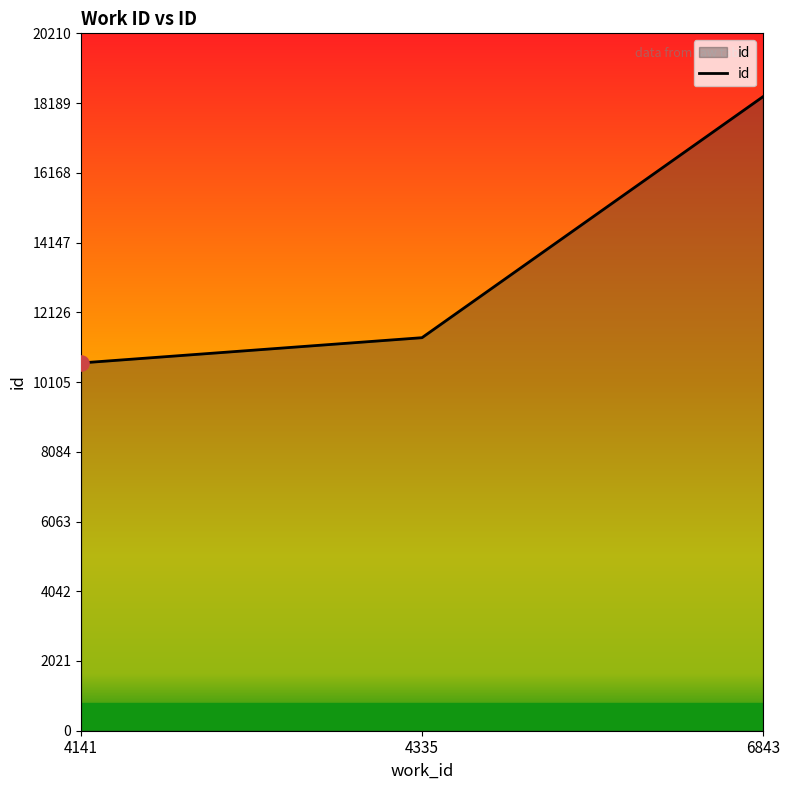

What is the change in value from 4141 to 6843?

+7715